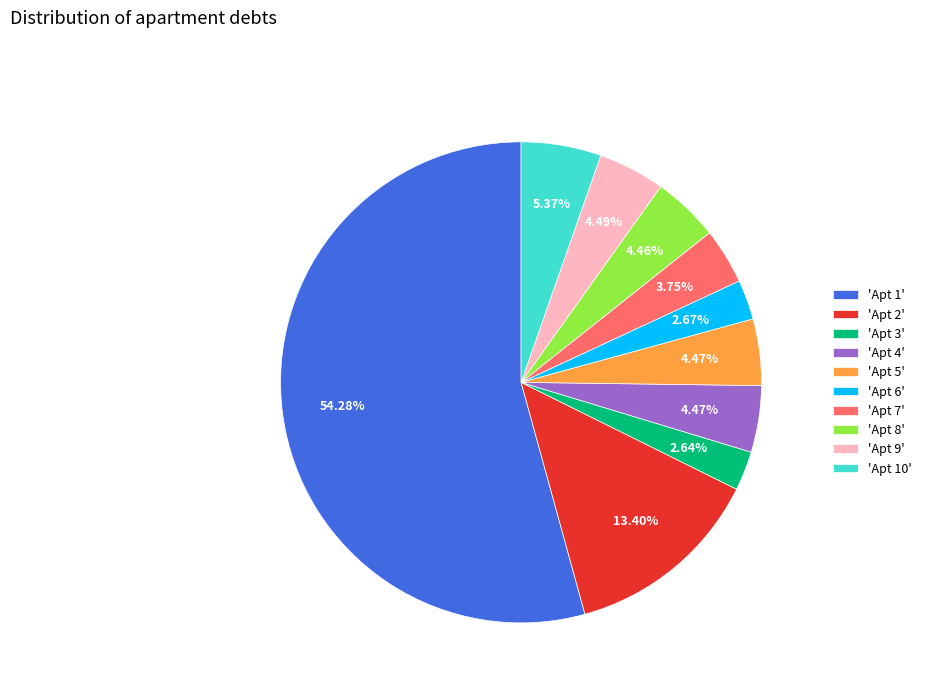

Is the sum of 'Apt 4' and 'Apt 7' greater than half?

No